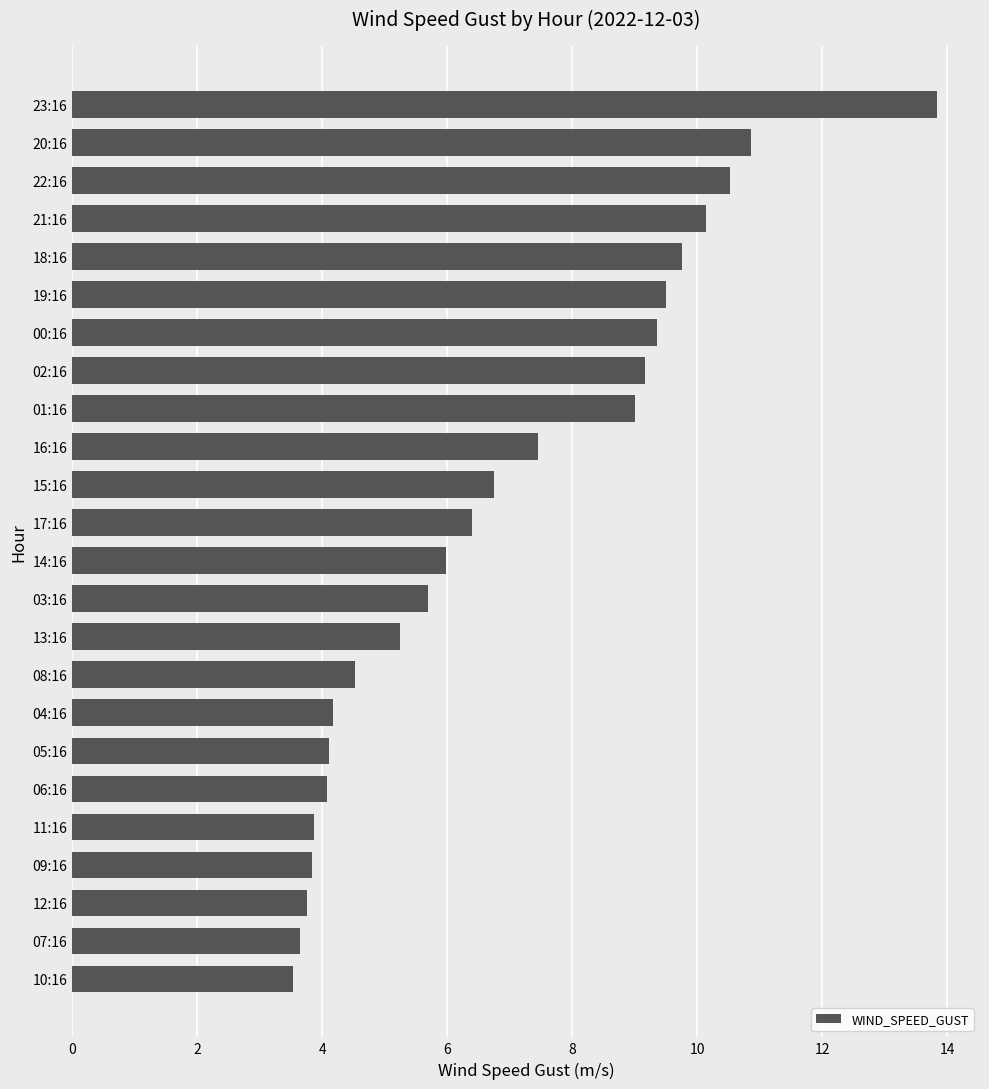

Are the bars horizontal?

Yes